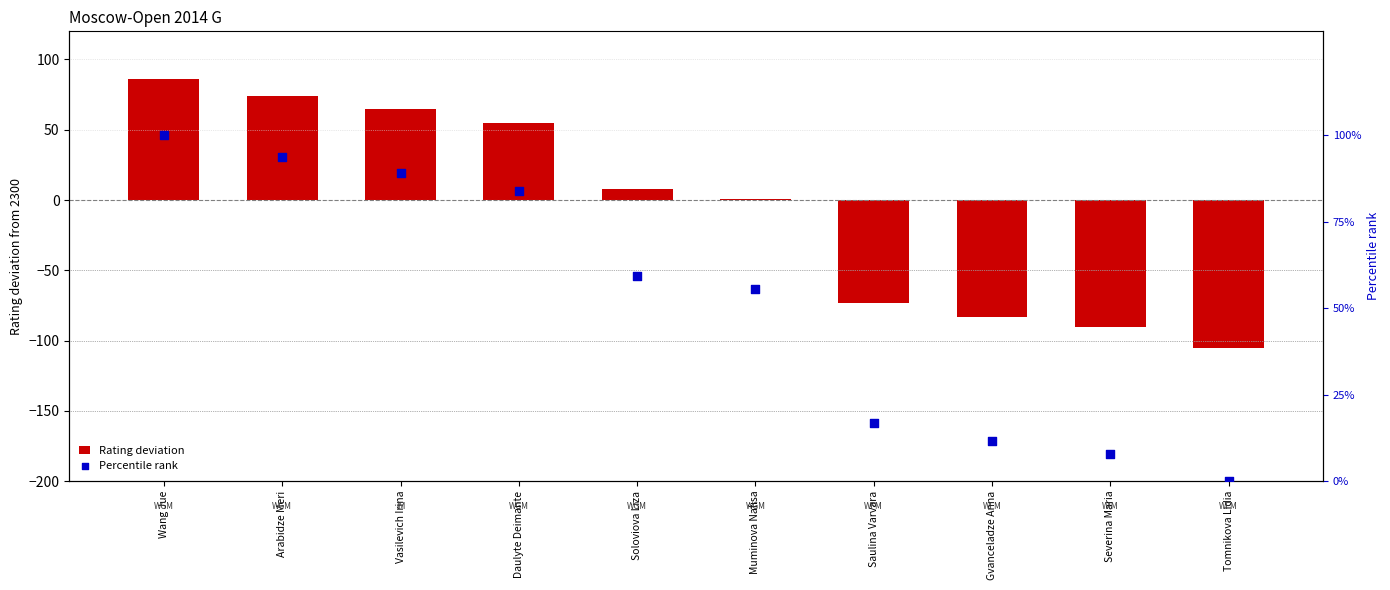

Which series contains the highest Y value?

Percentile rank